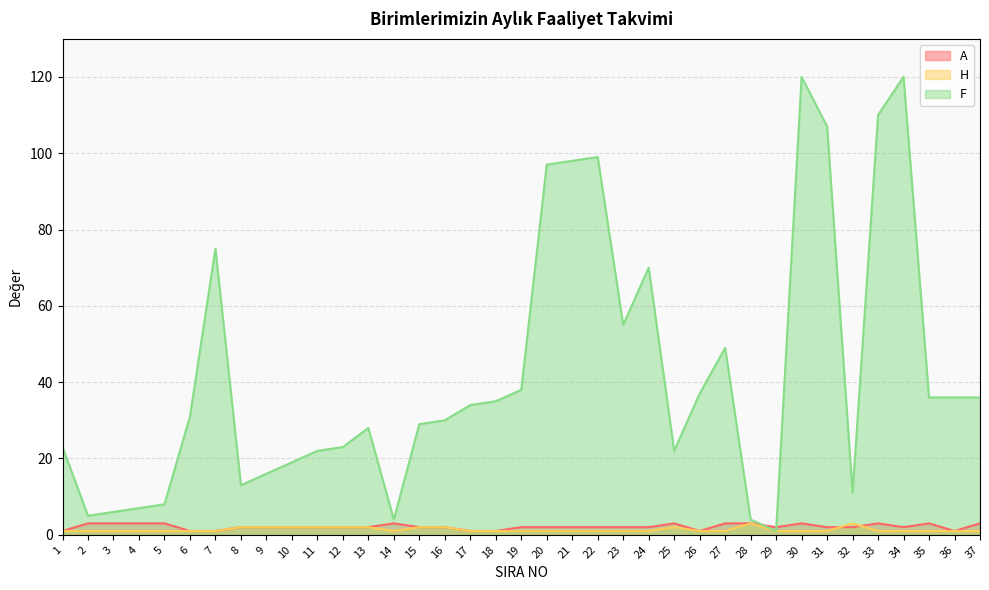

What is the value of the H point at the 28th from the left?

3